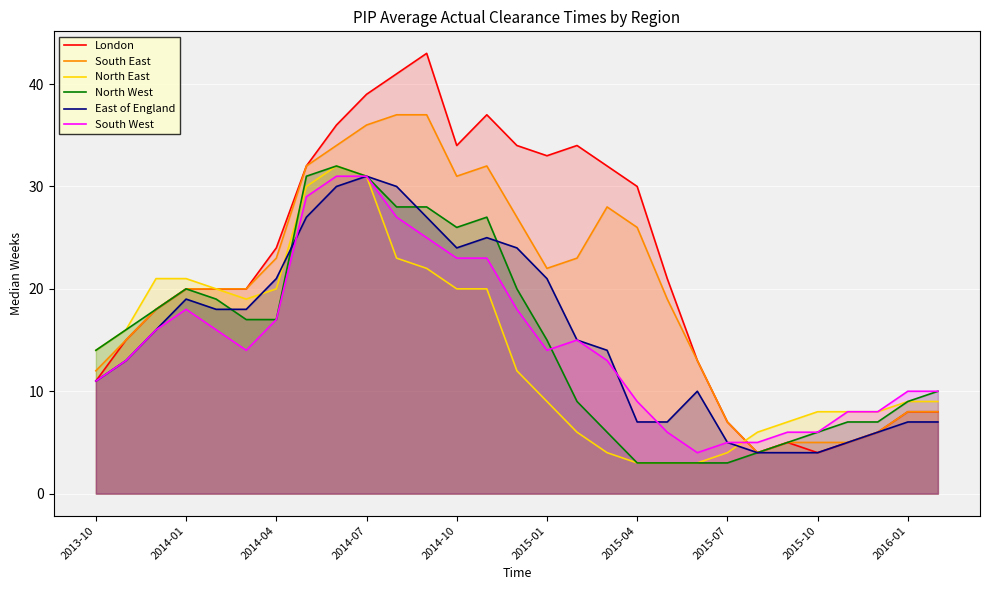

How many values in the South East series exceed 20?

13